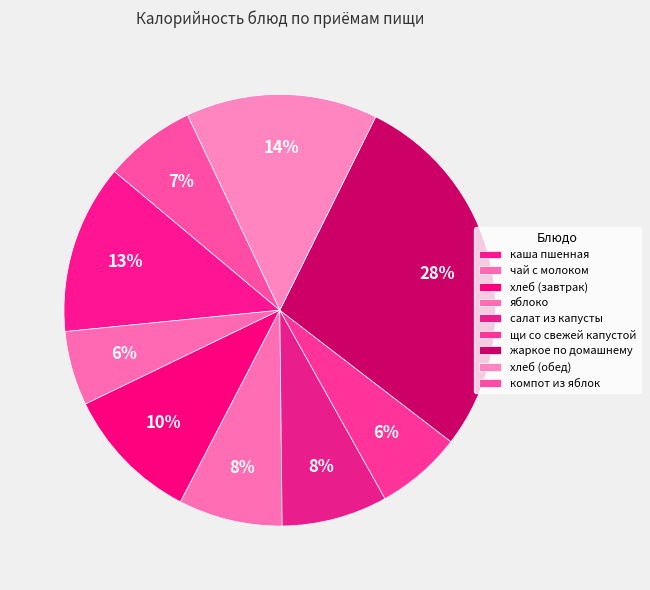

Which slice is the largest?

жаркое по домашнему